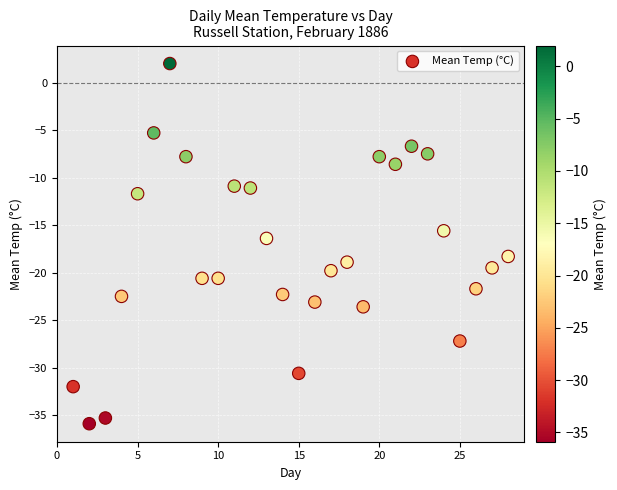

What is the range of X values (max minus min)?

27.0